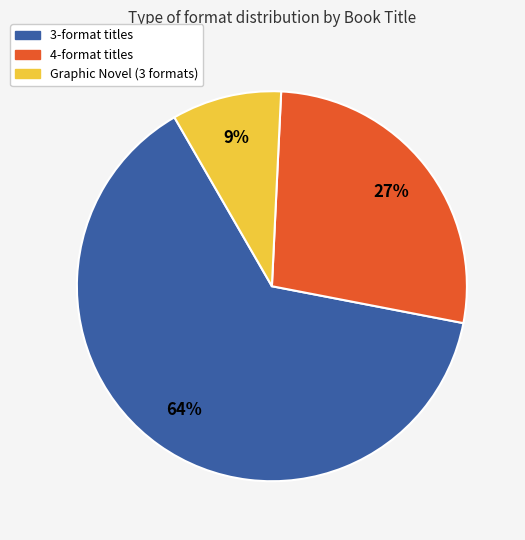

Is there any slice that represents more than half of the pie?

Yes